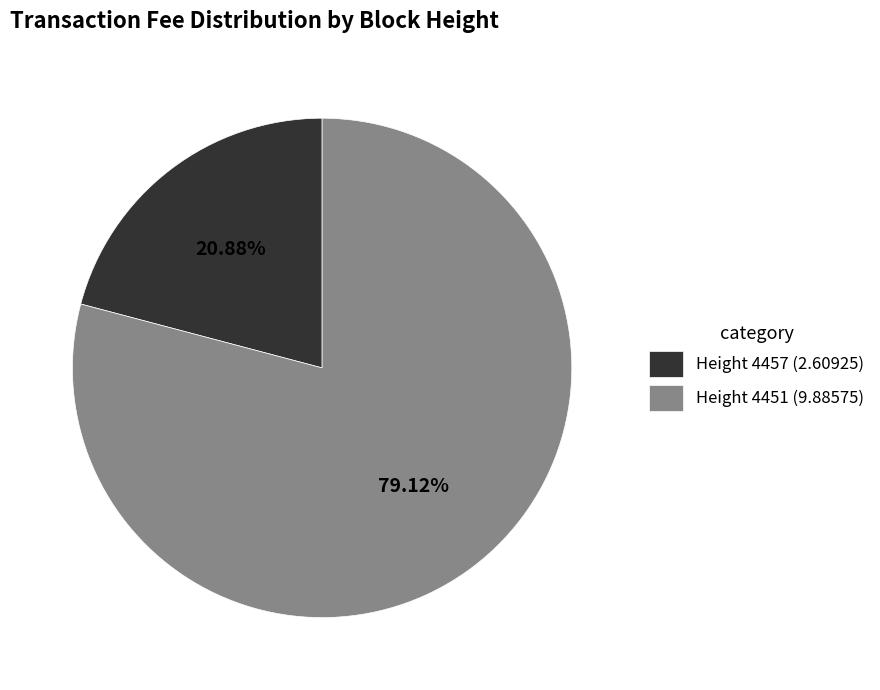

Which category has the smallest portion of the pie?

Height 4457 (2.60925)